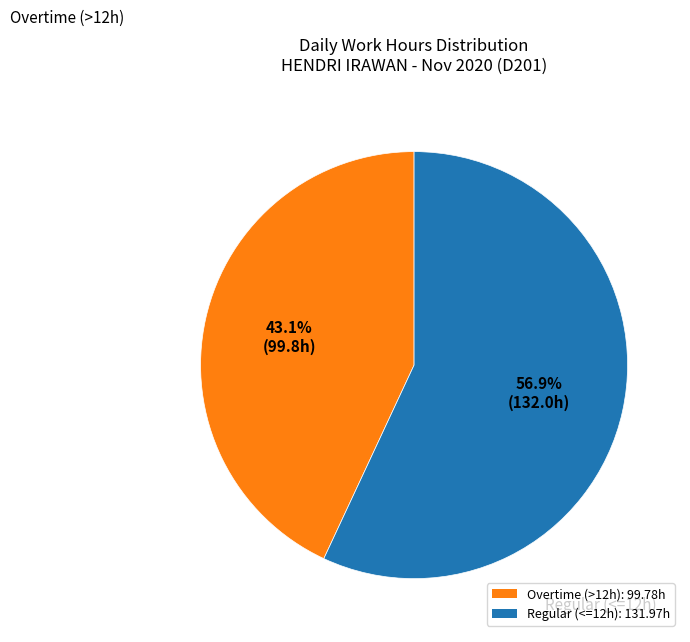

Does any single category account for the majority?

Yes